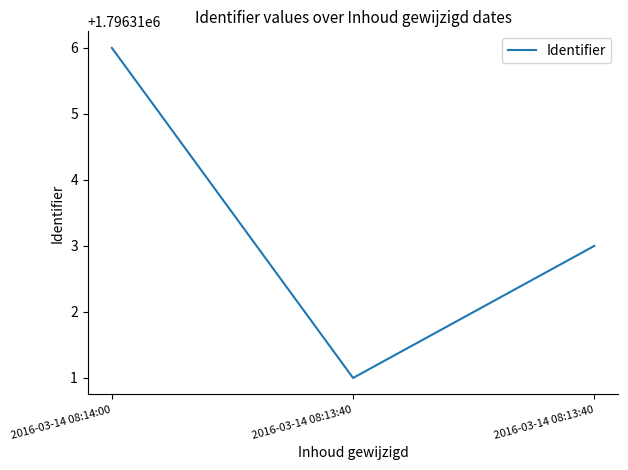

Which has a higher value, 2016-03-14 08:13:40 or 2016-03-14 08:14:00?

2016-03-14 08:14:00